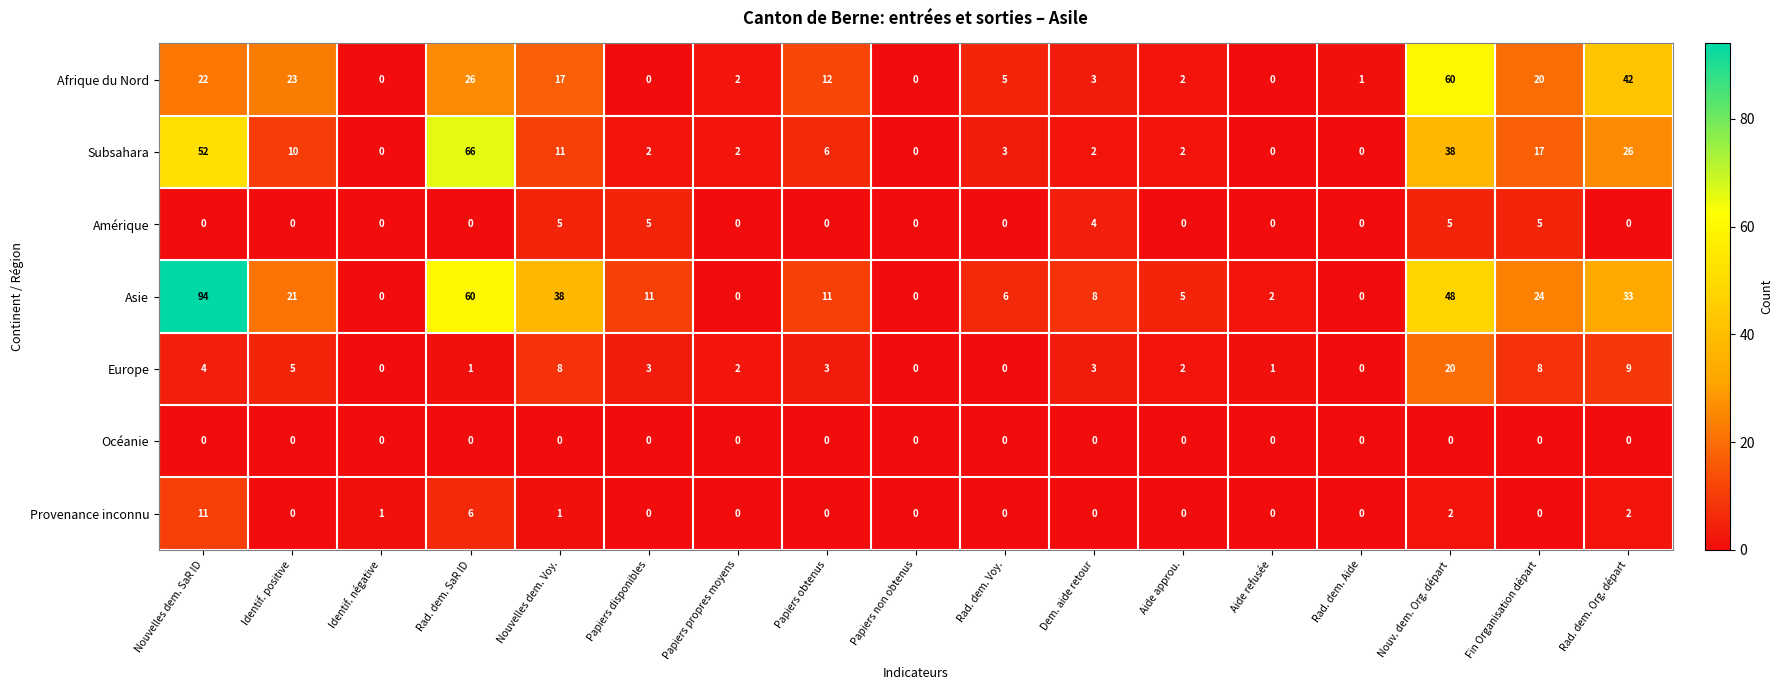

What is the difference between the Asie values at Dem. aide retour and Rad. dem. SaR ID?

52